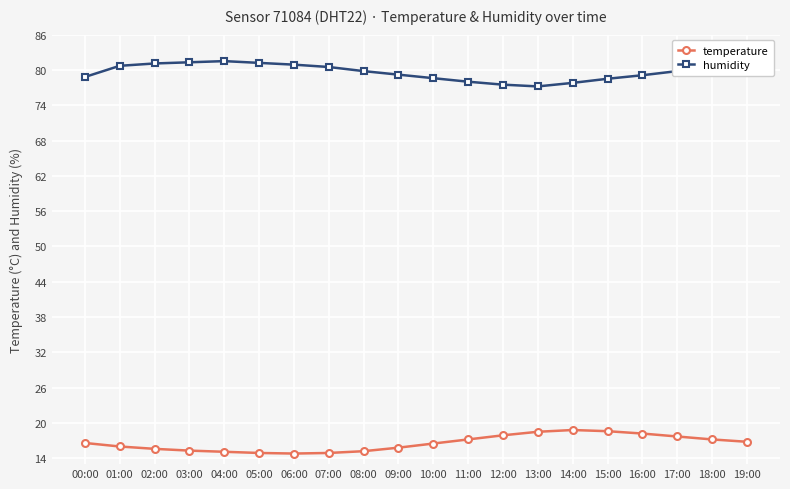

Is this an area chart (filled region under the line)?

No